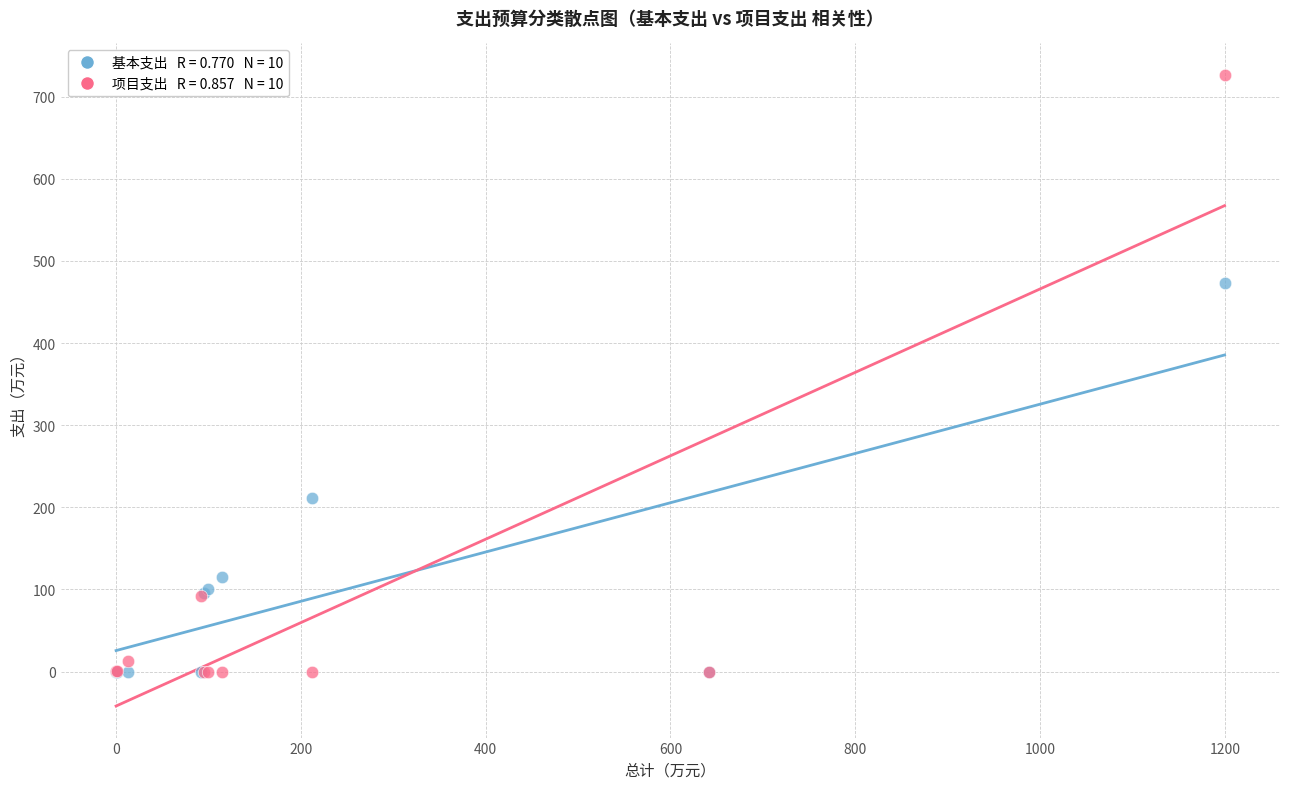

Across all series, what Y value is closest to 363?

472.7